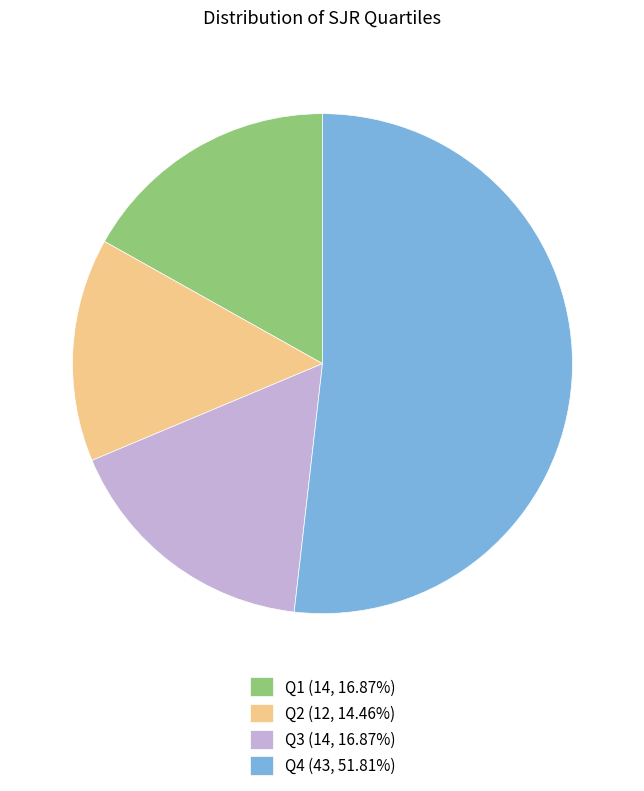

Count the number of slices in the pie.

4